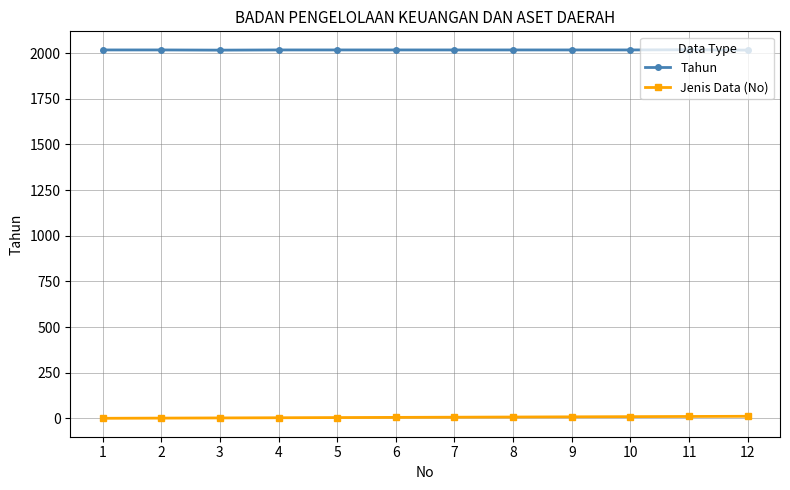

How many values in the Tahun series are below 2017?

2